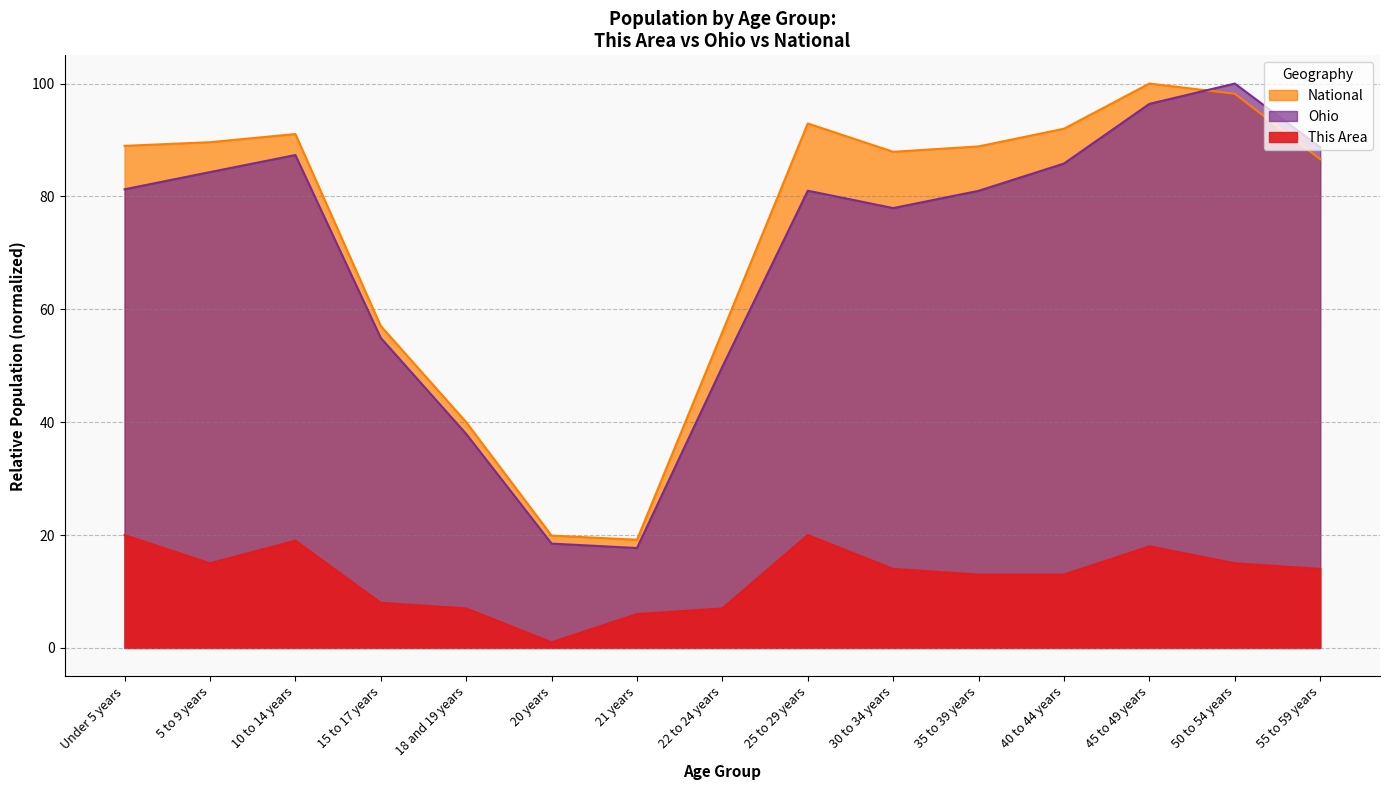

What is the difference between the second highest and minimum values in the National series?

79.0